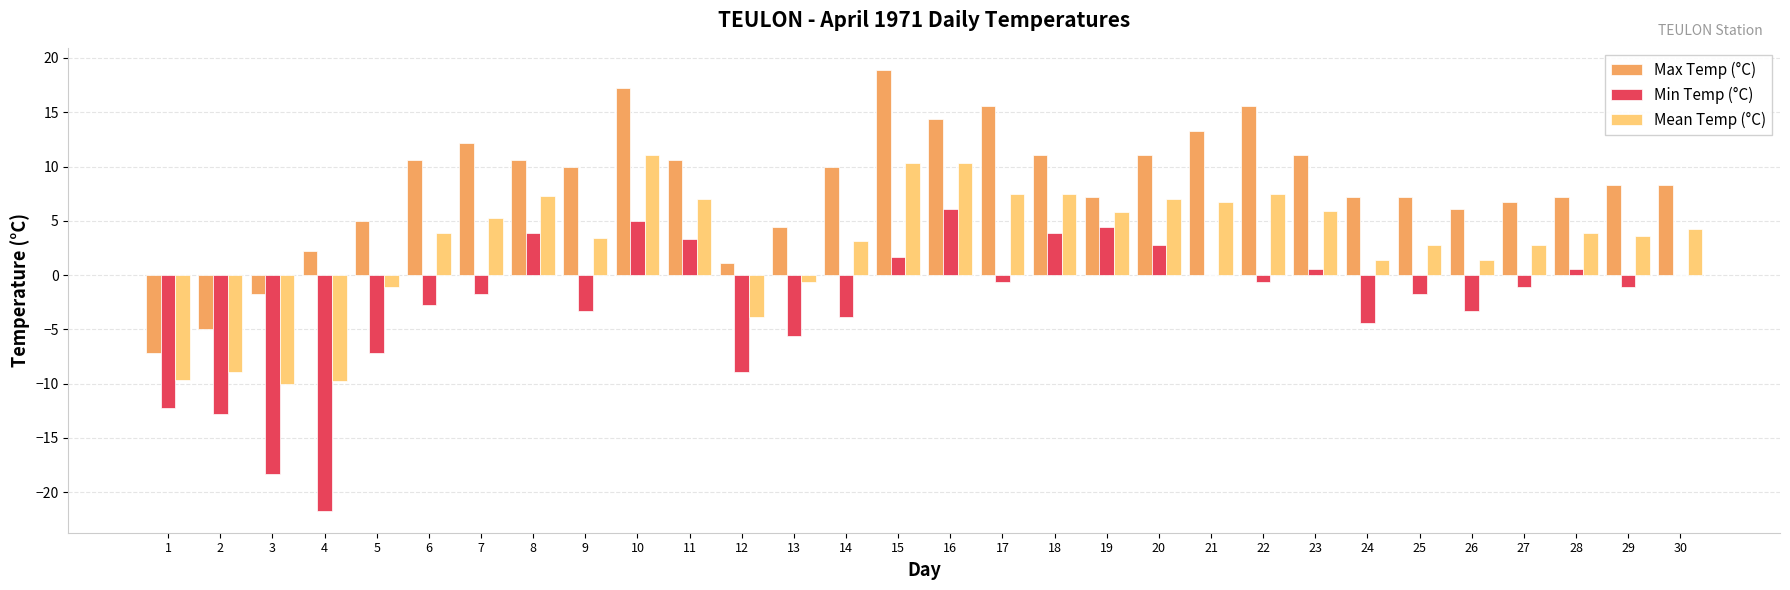

What is the total value across all series at 23?

17.6